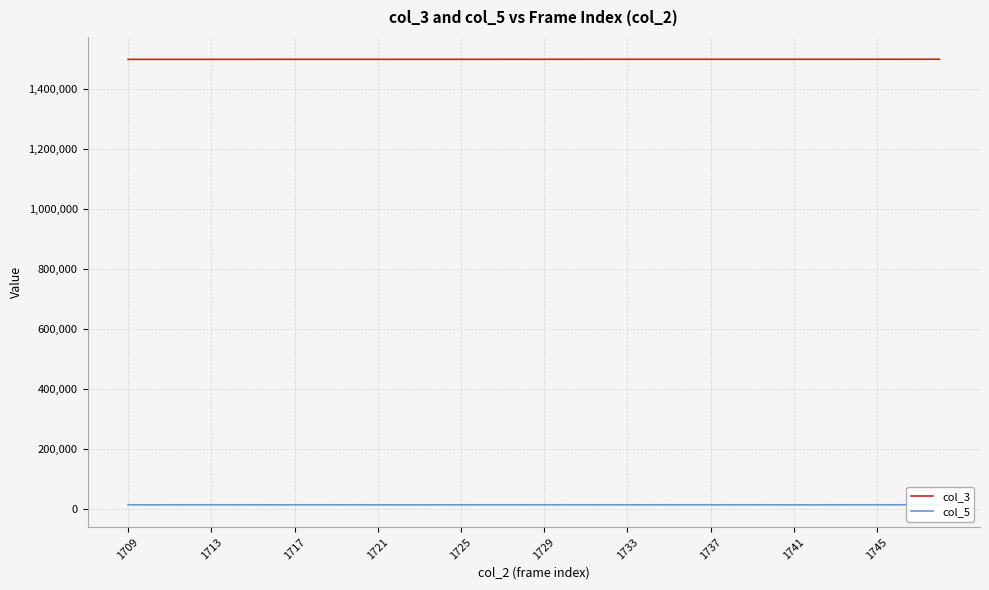

Does the chart display data point markers on the line(s)?

No